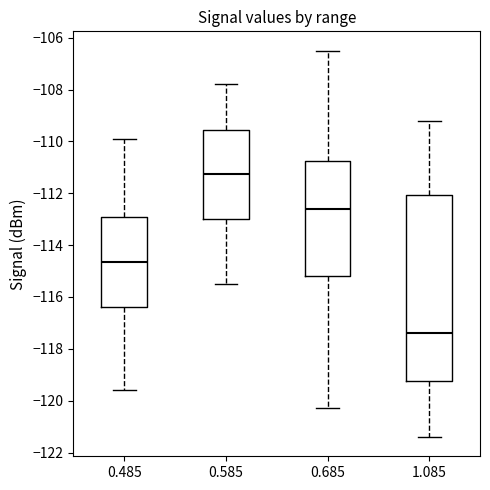

Reading left to right, transcribe this box plot: for each box, give where its median line is, the range the box spans, and where its two whiskers end, as read against the y-axis. The values are not printed on the chart, so give them approximately, as read against the axis.

0.485: median -114.6, box -116.4 to -112.8, whiskers -119.6 to -109.8
0.585: median -111.2, box -113.0 to -109.6, whiskers -115.4 to -107.8
0.685: median -112.6, box -115.2 to -110.8, whiskers -120.2 to -106.4
1.085: median -117.4, box -119.2 to -112.0, whiskers -121.4 to -109.2